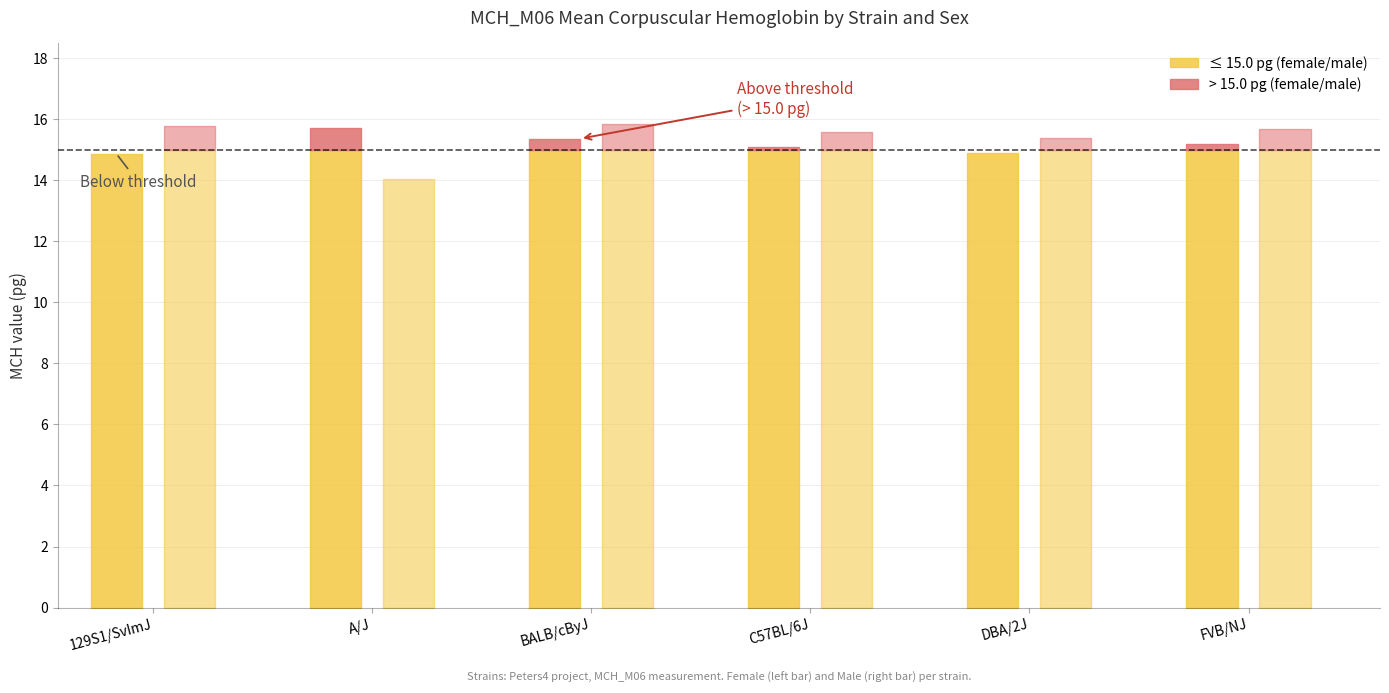

Does the chart have visible grid lines?

Yes